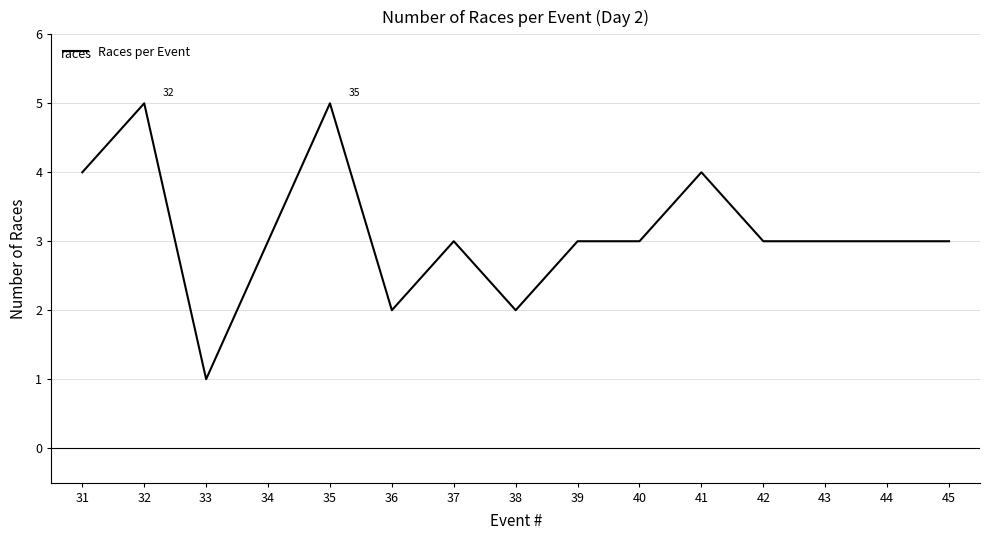

Does the chart display data point markers on the line(s)?

No